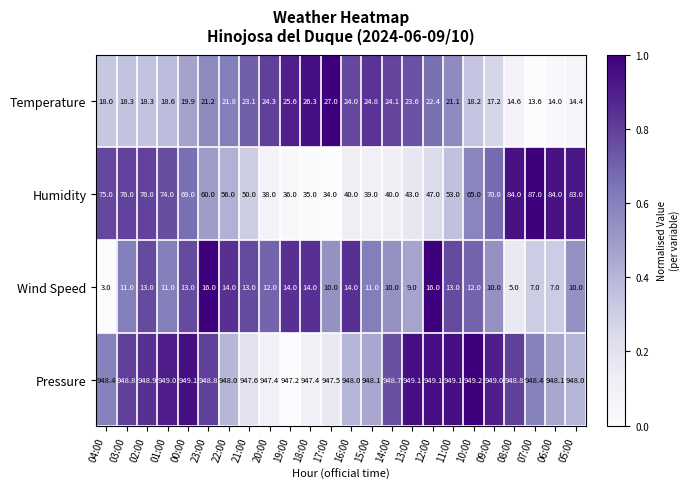

What is the approximate value of Wind Speed at 19:00?

14.0